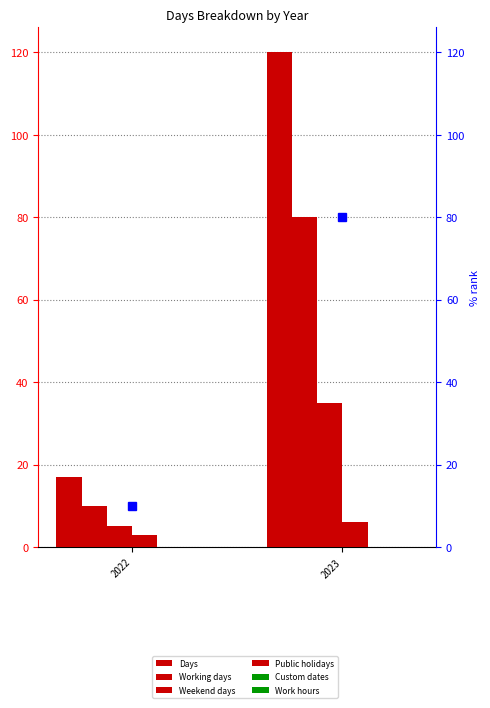

Reading left to right, extract all data points from this chart.

Days: 2022=17	2023=120
Working days: 2022=10	2023=80
Weekend days: 2022=5	2023=35
Public holidays: 2022=3	2023=6
Custom dates: 2022=0	2023=0
Work hours: 2022=0	2023=0